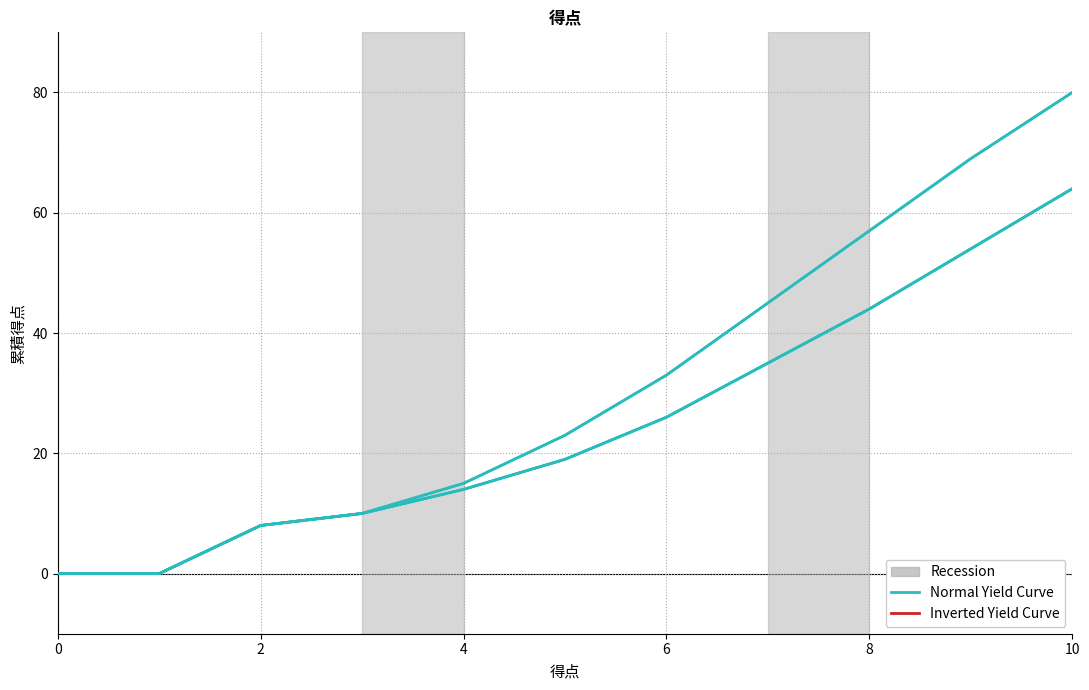

What is the maximum value shown in the chart?

80